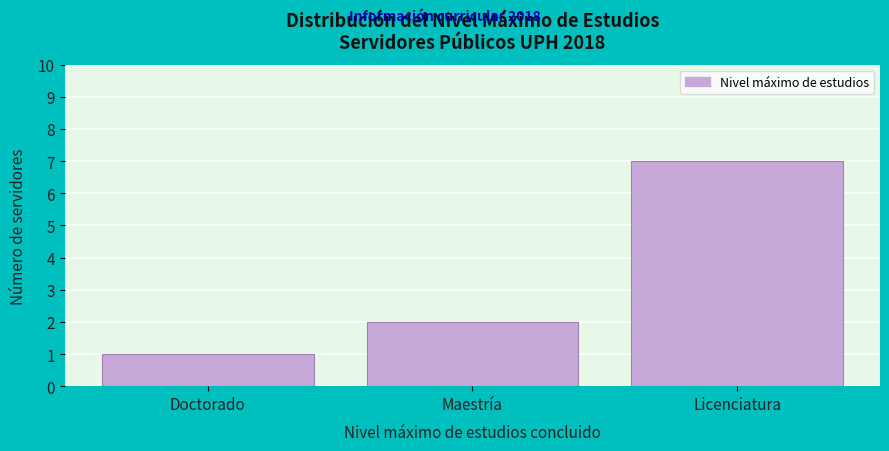

Reading left to right, what are all the values shown in this chart?

Doctorado=1	Maestría=2	Licenciatura=7